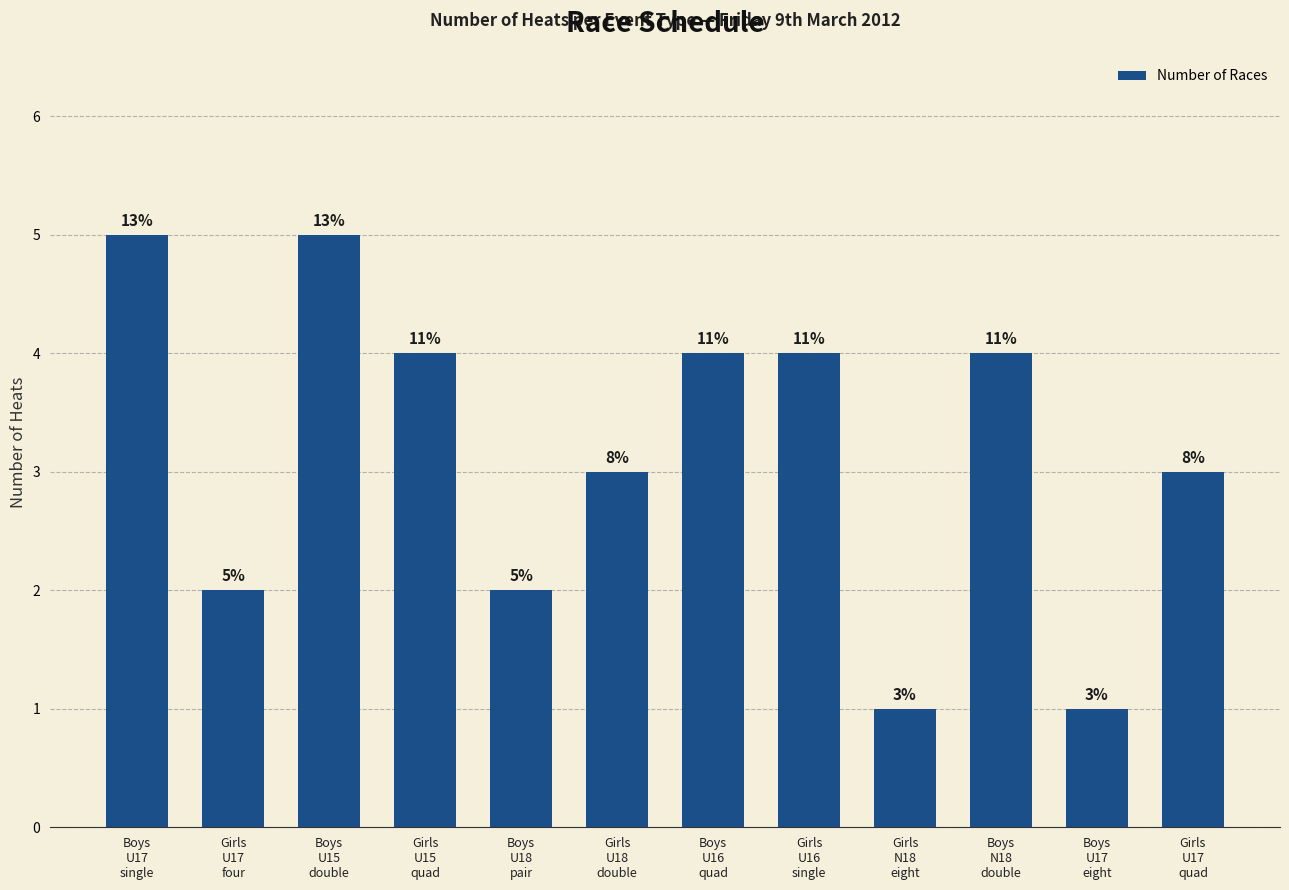

What is the ratio of the value at Boys
U15
double to the value at Girls
U15
quad?

1.2